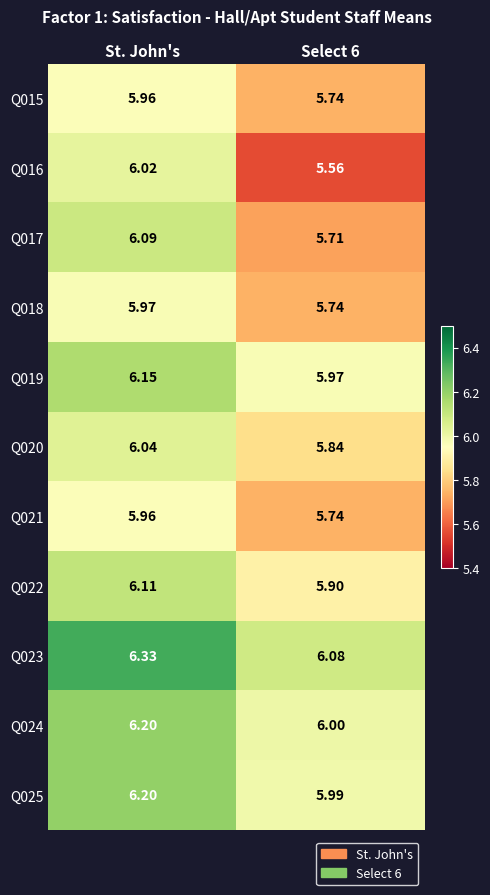

Which category has the highest value across all series?

St. John's